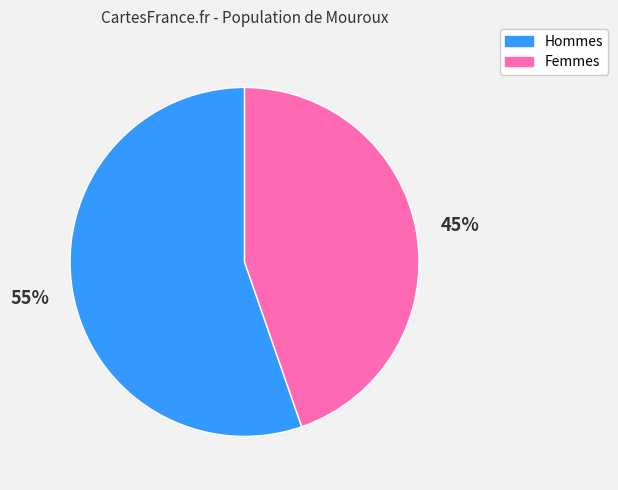

Is there a majority slice in this chart?

Yes